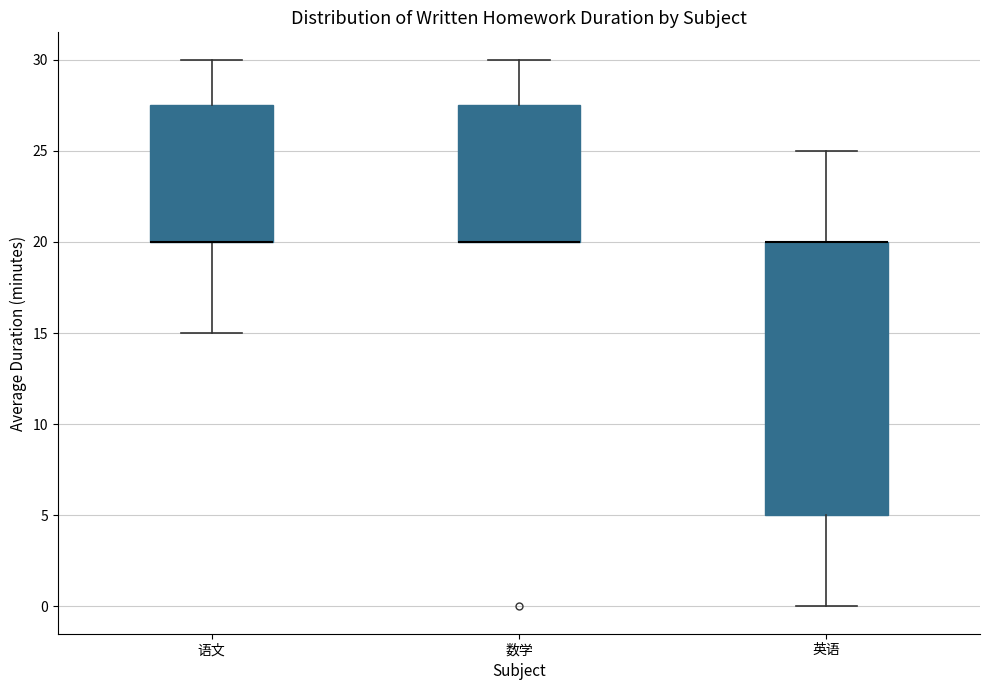

Reading left to right, read every box against the y-axis: the position of its median line, the range the box covers, and the ends of its whiskers. The values are not printed on the chart, so give them approximately, as read against the axis.

语文: median 20.0 (drawn on the box's lower edge), box 20.0 to 27.5, whiskers 15.0 to 30.0
数学: median 20.0 (drawn on the box's lower edge), box 20.0 to 27.5, whiskers 20.0 to 30.0
英语: median 20.0 (drawn on the box's upper edge), box 5.0 to 20.0, whiskers 0.0 to 25.0